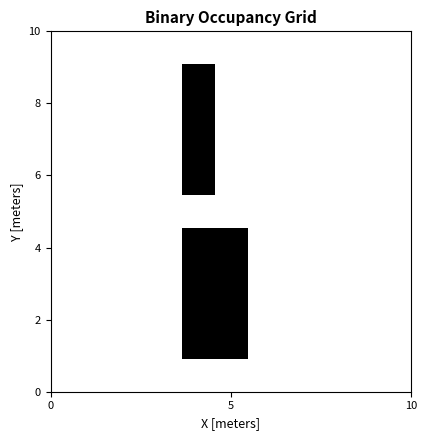

How many series are shown in this chart?

11